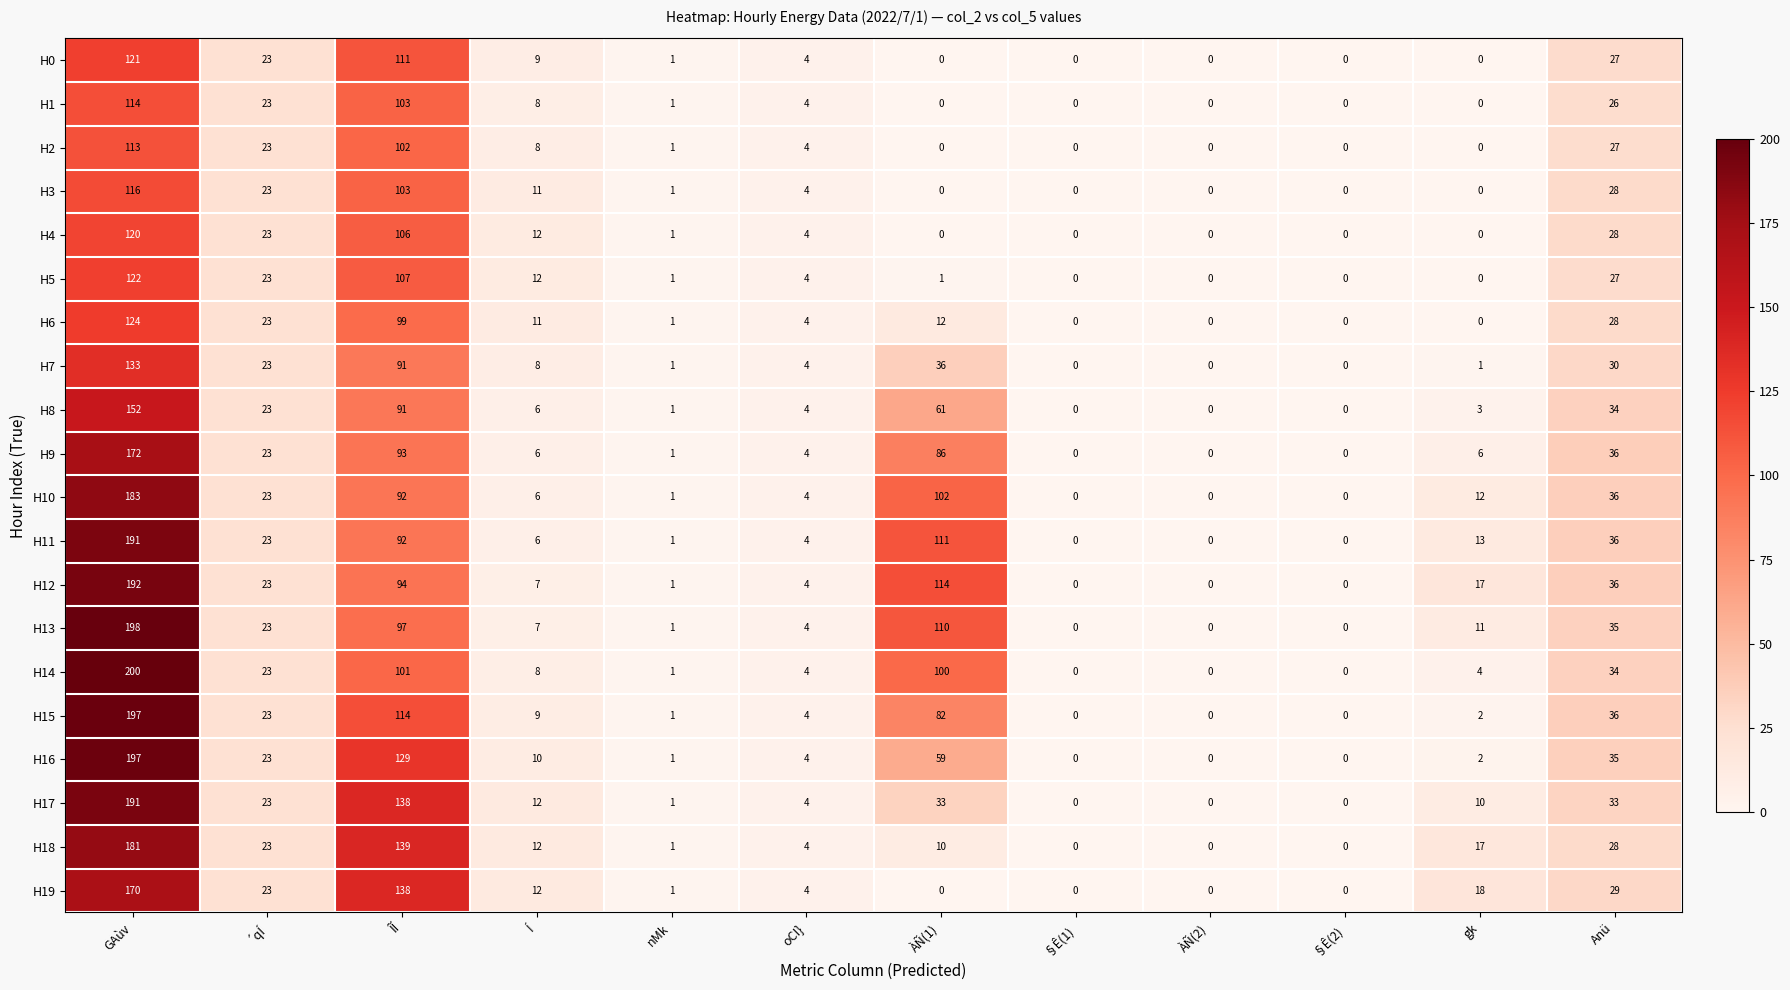

What is the difference between the maximum and minimum values in the H13 series?

198